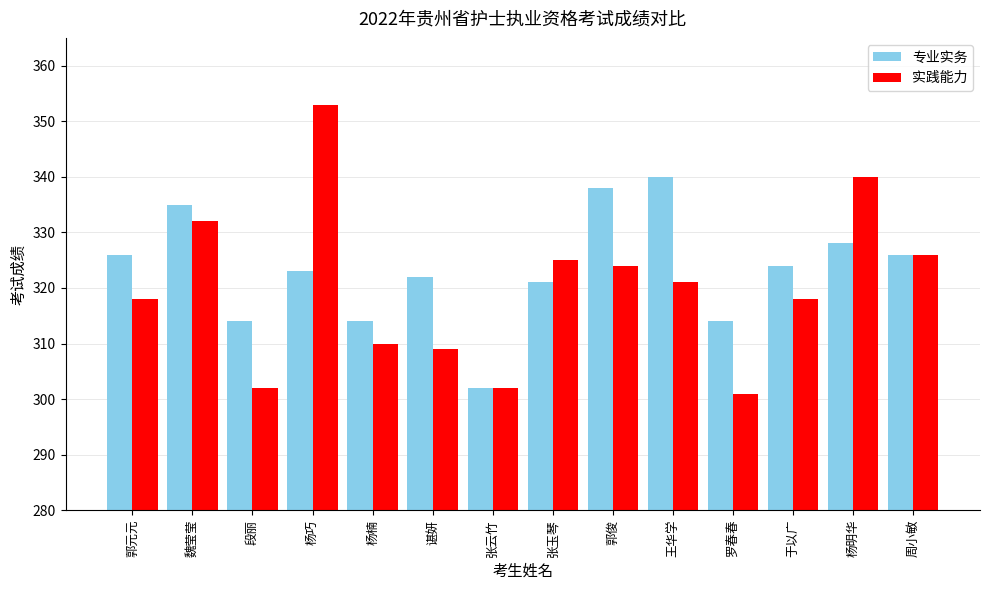

Reading left to right, list all the values displayed in this chart.

专业实务: 郭元元=326	魏莹莹=335	段丽=314	杨巧=323	杨楠=314	谌妍=322	张云竹=302	张玉琴=321	郭俊=338	王华学=340	罗春春=314	于以广=324	杨明华=328	周小敏=326
实践能力: 郭元元=318	魏莹莹=332	段丽=302	杨巧=353	杨楠=310	谌妍=309	张云竹=302	张玉琴=325	郭俊=324	王华学=321	罗春春=301	于以广=318	杨明华=340	周小敏=326